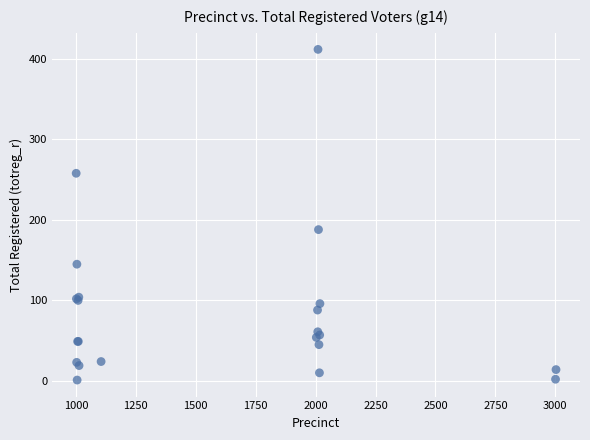

What Y value in the scatter plot is closest to 206?

188